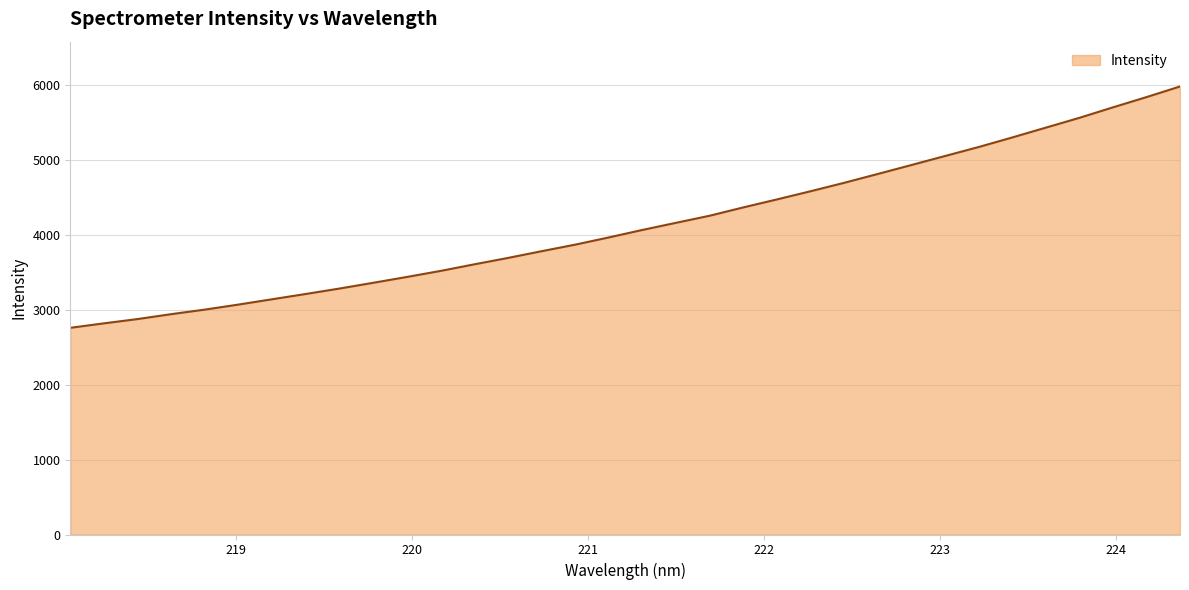

What is the difference between the maximum and minimum values?

3222.2